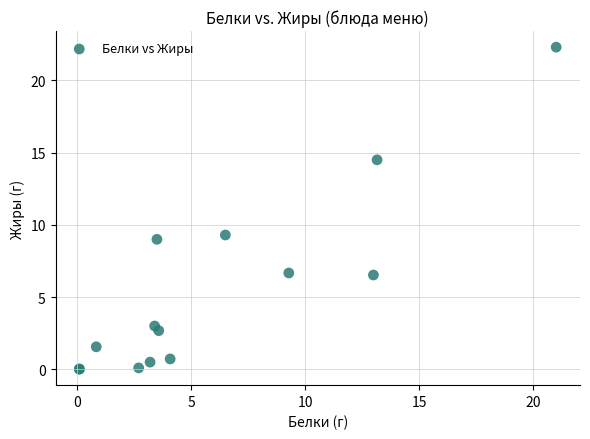

What Y value in the scatter plot is closest to 11?

9.3